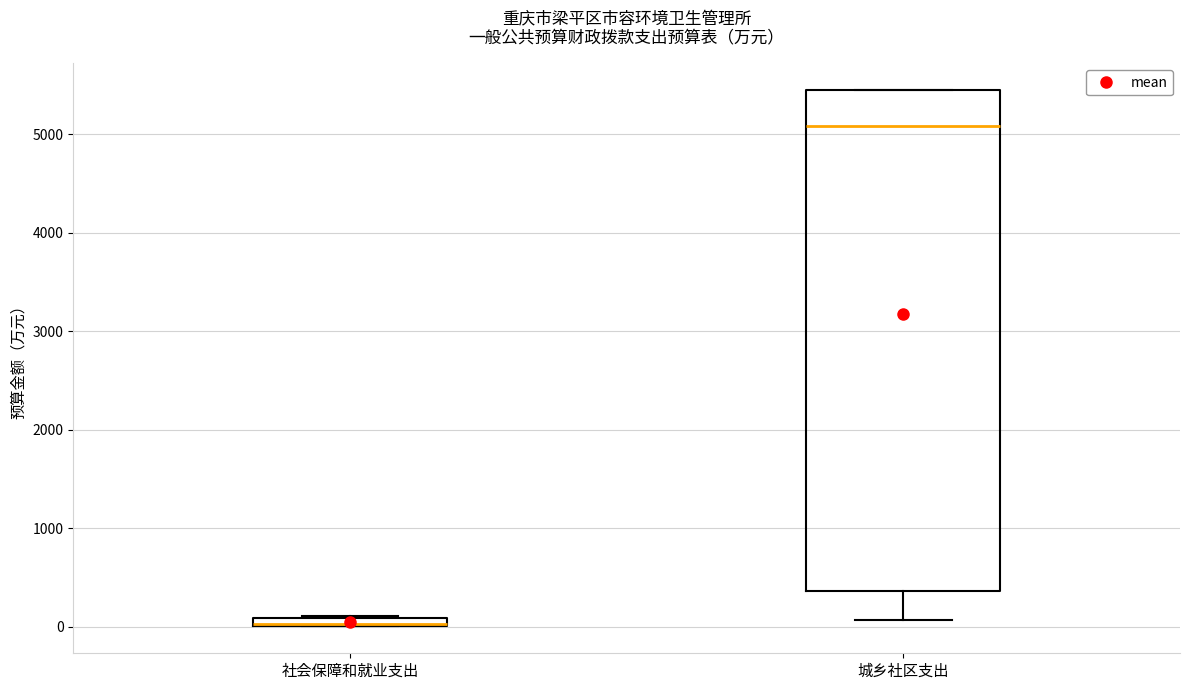

Where is the upper edge of the box for 城乡社区支出 on the y-axis? The values are not printed on the chart, so give them approximately, as read against the axis.

5400